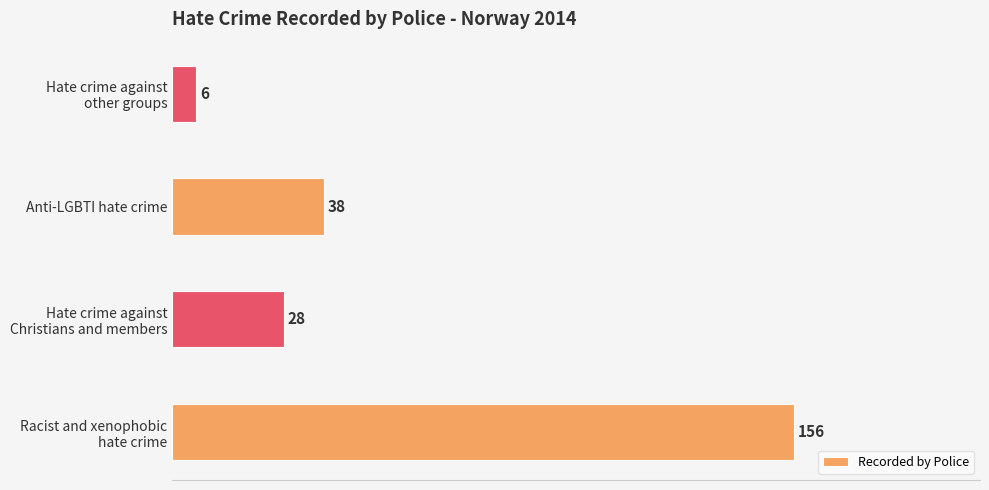

At which category does the chart reach its minimum across all series?

Hate crime against
other groups